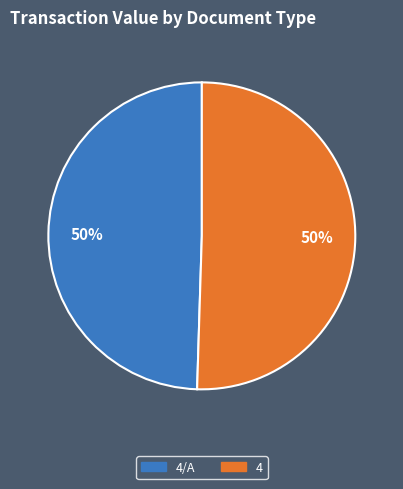

To the nearest percent, what is the average slice percentage?

50%